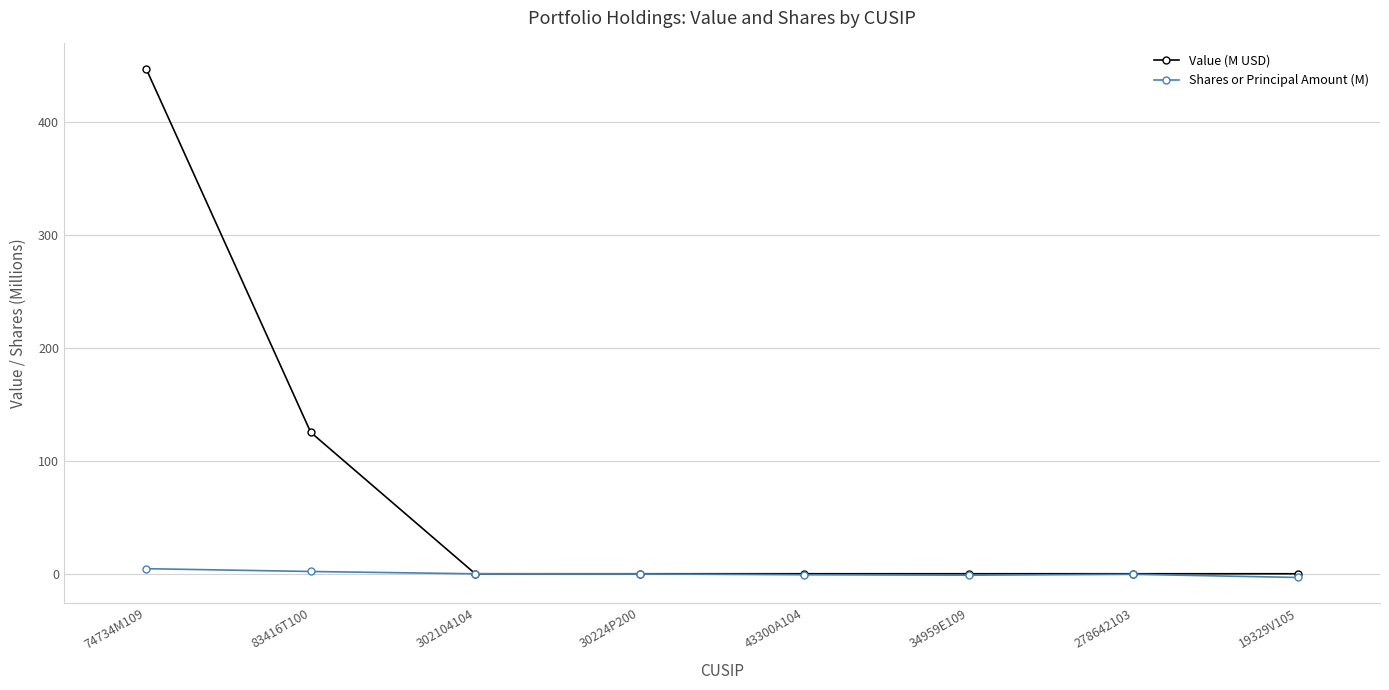

What is the value of the Shares or Principal Amount (M) point at the 6th from the left?

-1.3